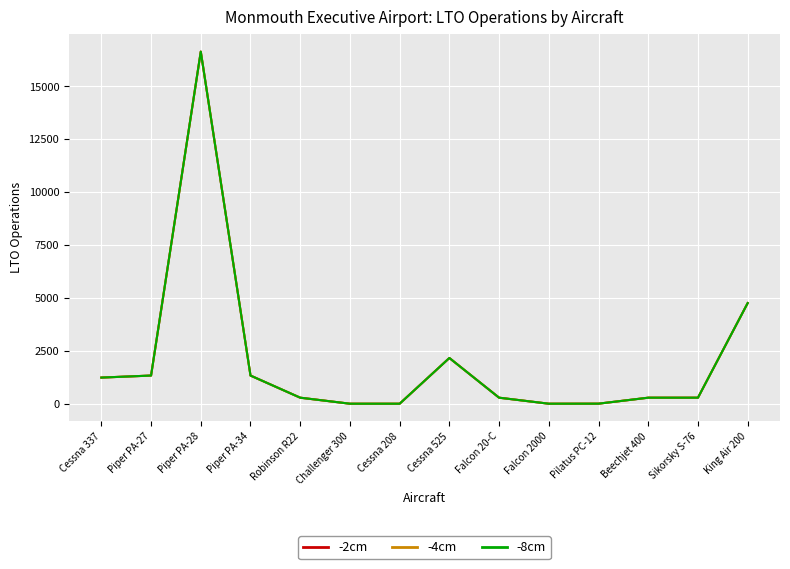

How many values in the -8cm series are below 285?

4